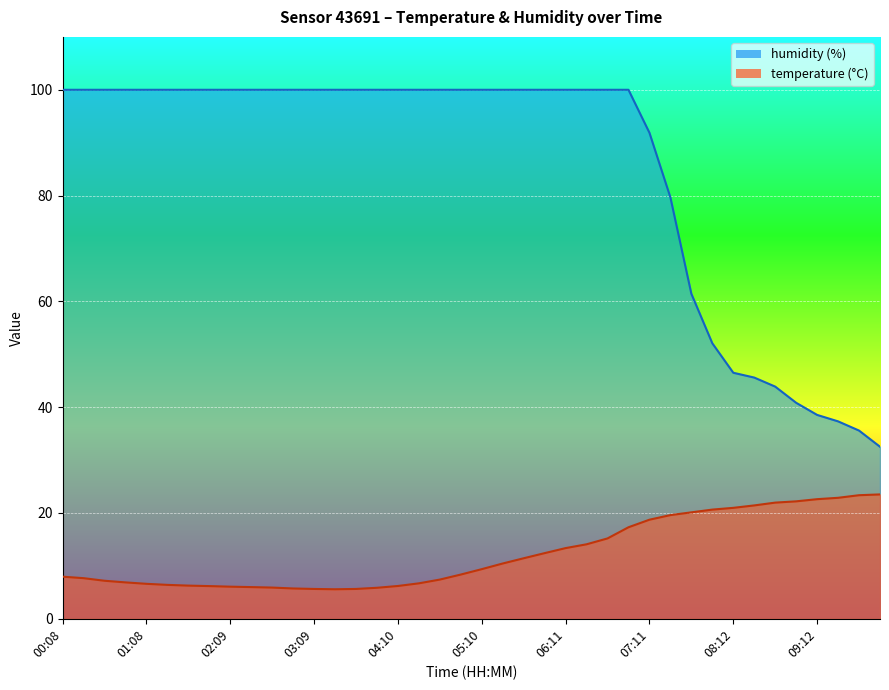

Where does the temperature series first go above 9?

05:10